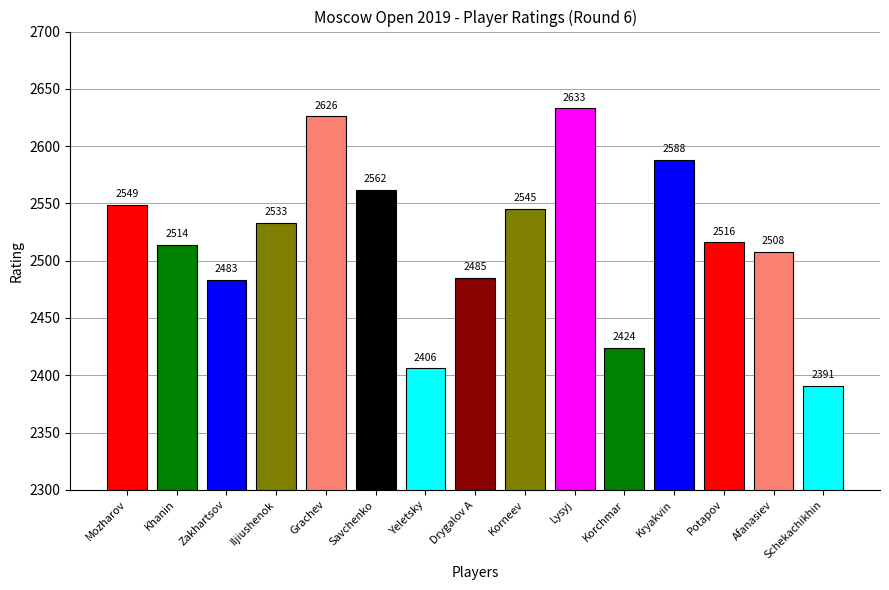

What is the difference between the maximum and second lowest values?

227